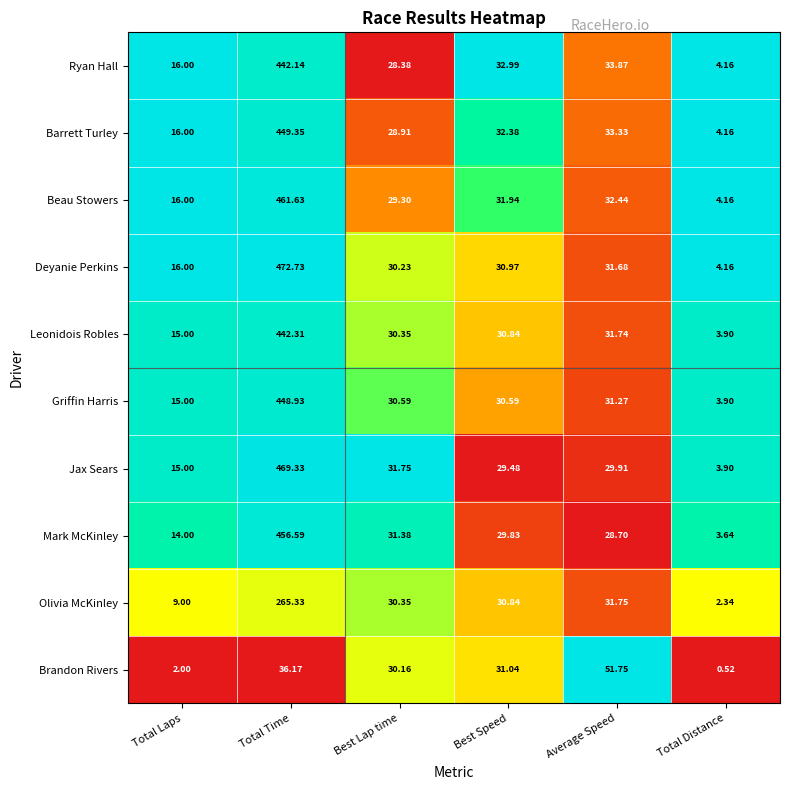

At which label is Ryan Hall closest to 223?

Average Speed